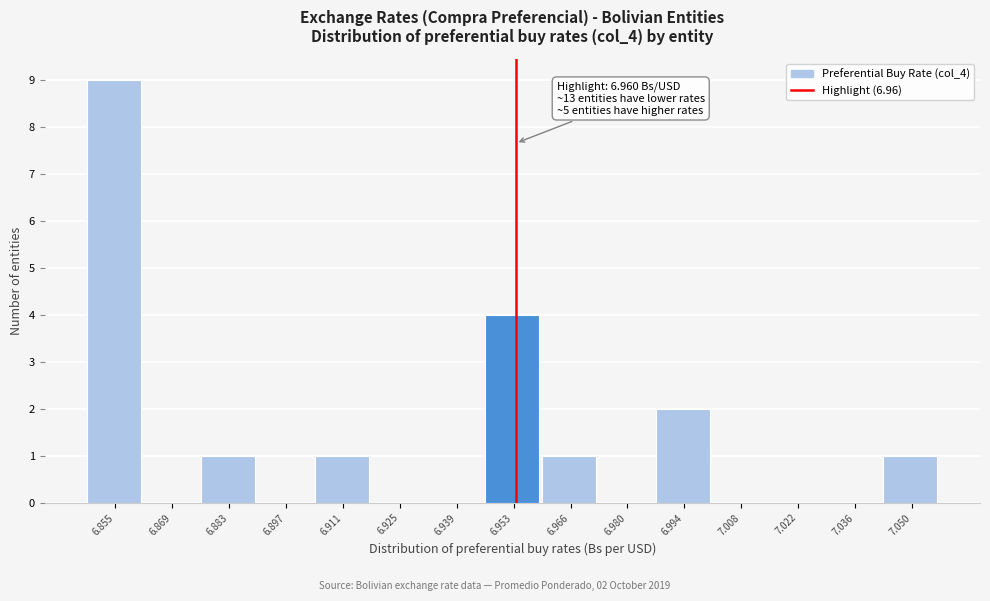

Reading right to left, extract all data points from this chart.

7.050=1	7.036=0	7.022=0	7.008=0	6.994=2	6.980=0	6.966=1	6.953=4	6.939=0	6.925=0	6.911=1	6.897=0	6.883=1	6.869=0	6.855=9